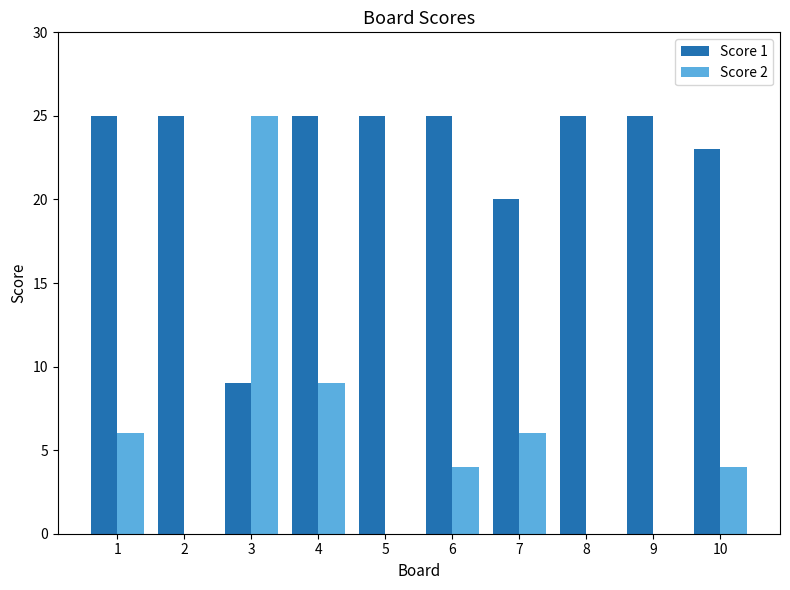

What is the sum of all Score 2 values?

54